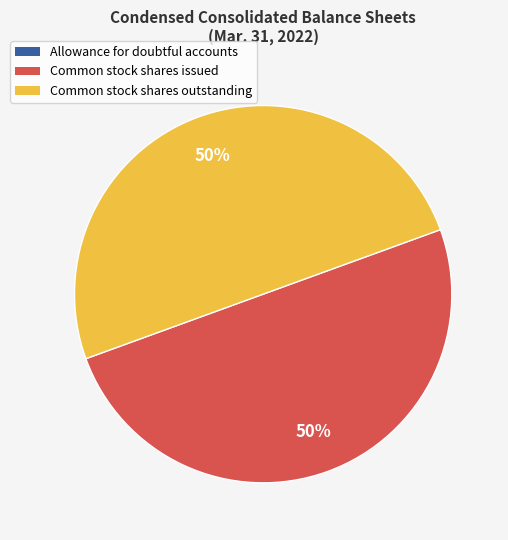

The Common stock shares outstanding slice represents 50% of the pie. True or false?

True